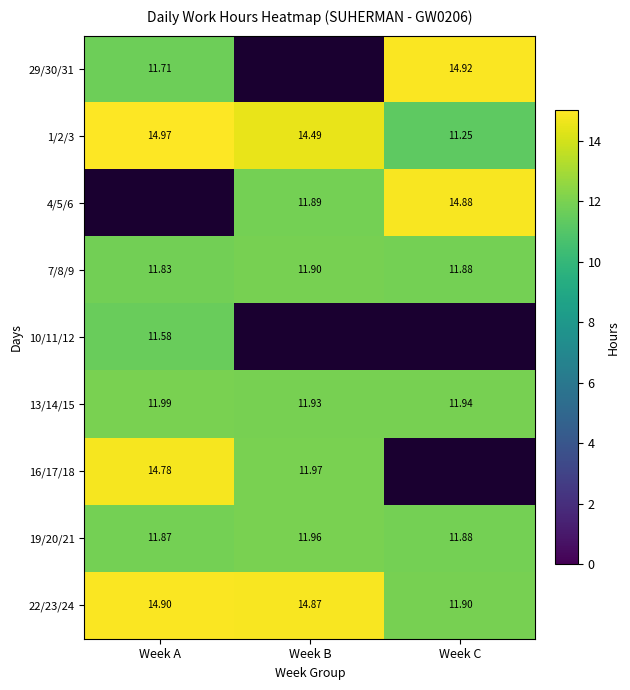

How many categories are shown in the chart?

3